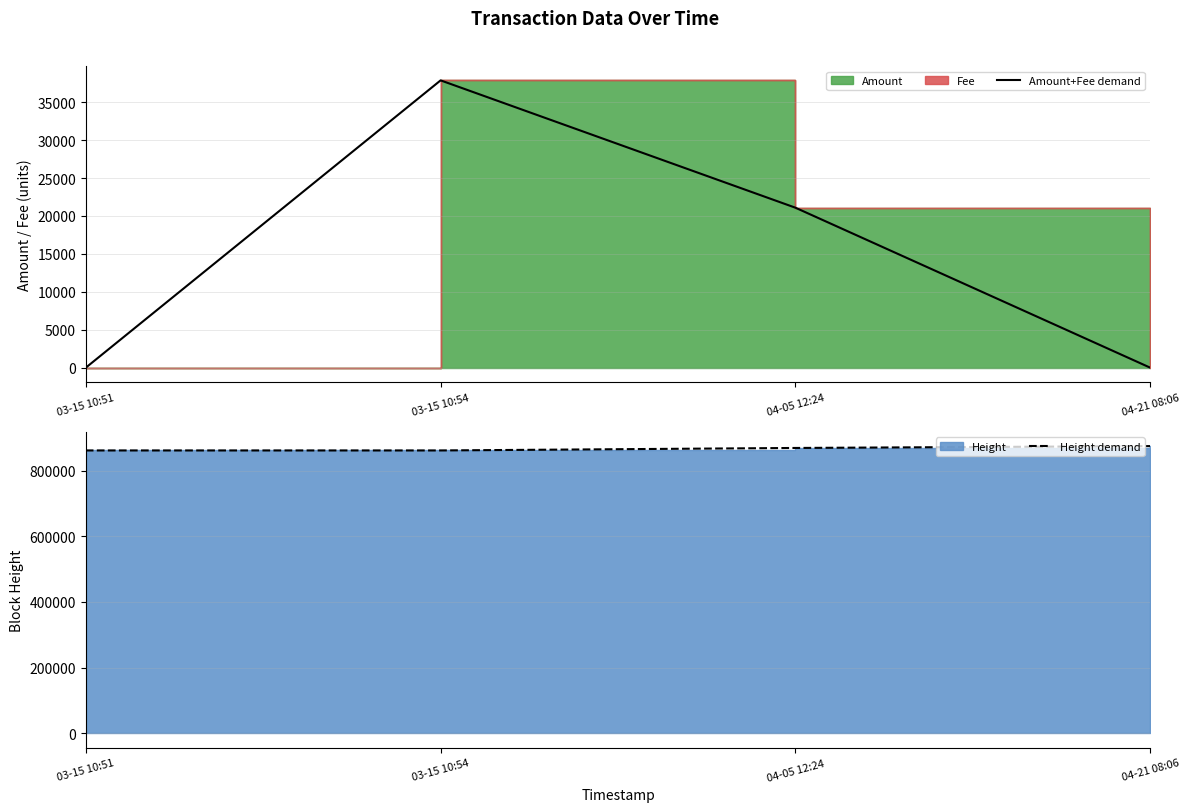

How many data points in Amount+Fee demand are less than 21085?

2